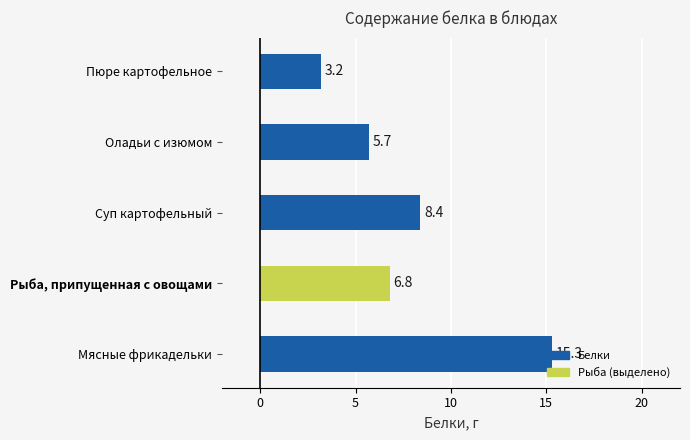

What is the average value?

7.9